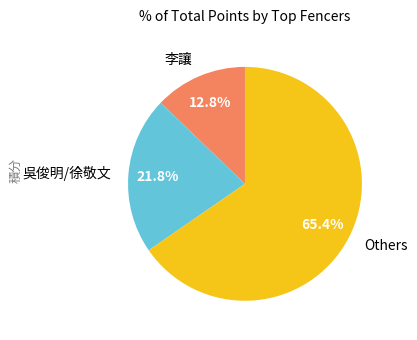

What is the ratio of the value at Others to the value at 吳俊明/徐敬文?

3.0